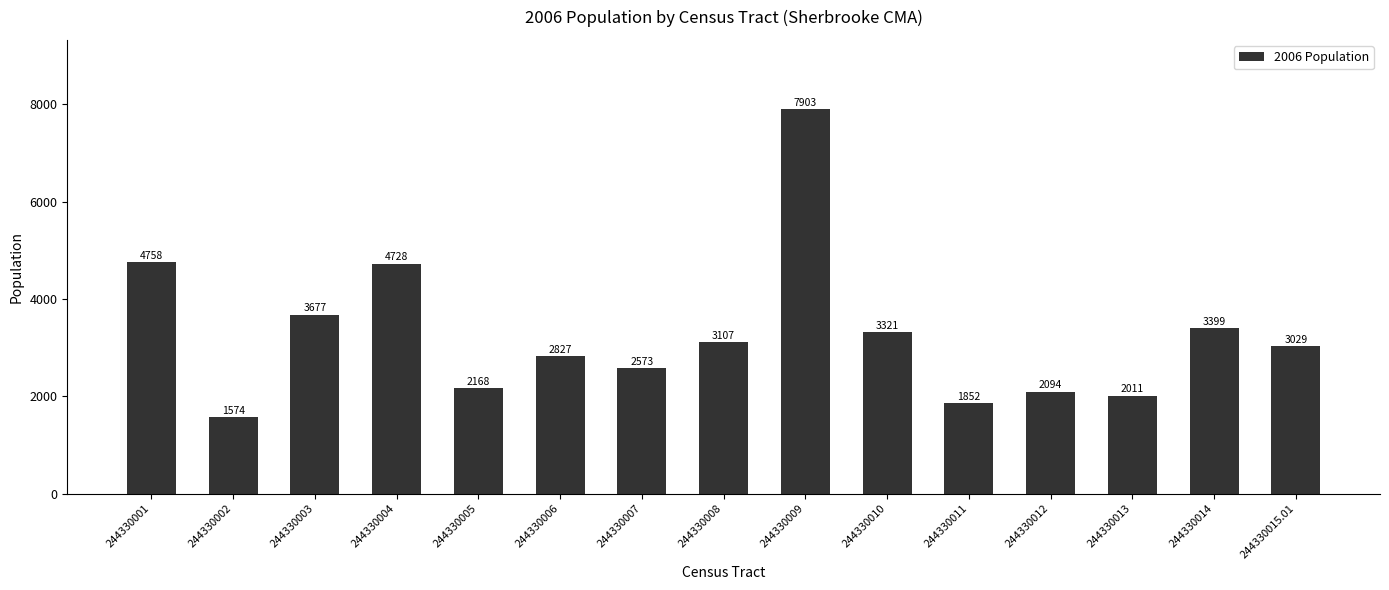

Reading left to right, transcribe all the data shown in this chart.

4758	1574	3677	4728	2168	2827	2573	3107	7903	3321	1852	2094	2011	3399	3029